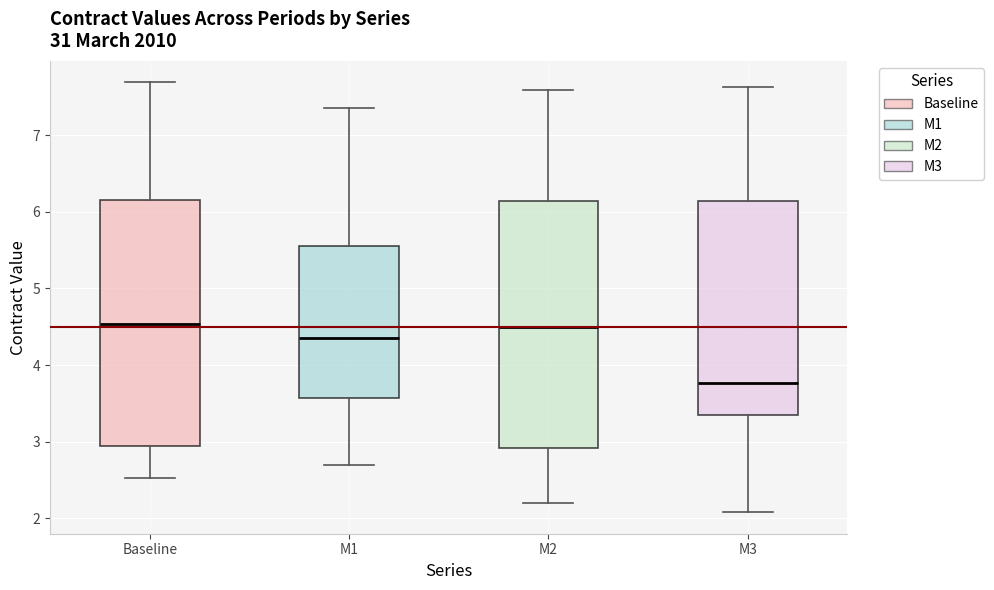

Reading left to right, transcribe this box plot: for each box, give where its median line is, the range the box spans, and where its two whiskers end, as read against the y-axis. The values are not printed on the chart, so give them approximately, as read against the axis.

Baseline: median 4.5, box 2.9 to 6.2, whiskers 2.5 to 7.7
M1: median 4.4, box 3.6 to 5.6, whiskers 2.7 to 7.4
M2: median 4.5, box 2.9 to 6.1, whiskers 2.2 to 7.6
M3: median 3.8, box 3.4 to 6.1, whiskers 2.1 to 7.6